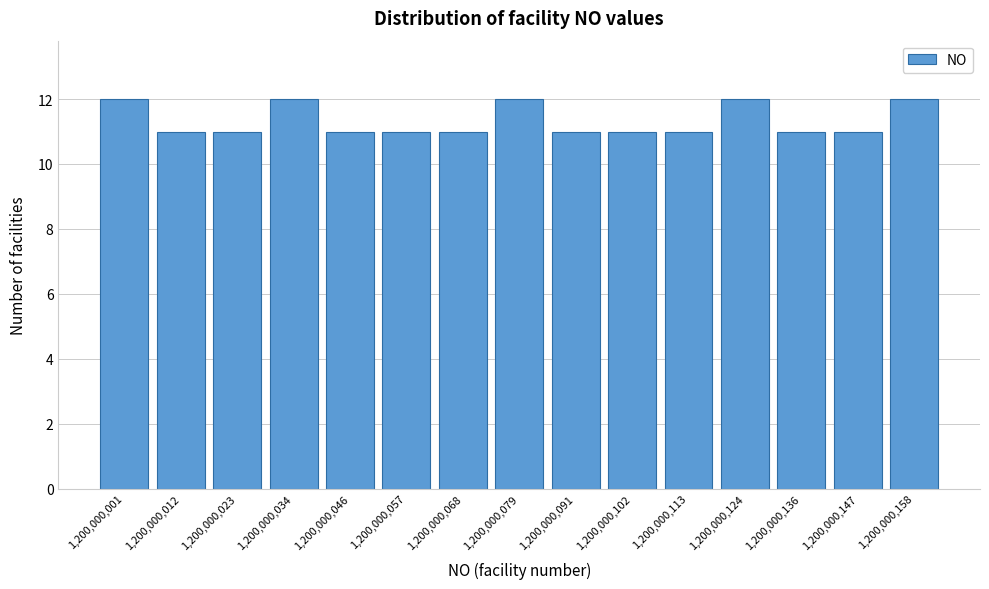

Reading left to right, extract all data points from this chart.

1,200,000,001=12	1,200,000,012=11	1,200,000,023=11	1,200,000,034=12	1,200,000,046=11	1,200,000,057=11	1,200,000,068=11	1,200,000,079=12	1,200,000,091=11	1,200,000,102=11	1,200,000,113=11	1,200,000,124=12	1,200,000,136=11	1,200,000,147=11	1,200,000,158=12